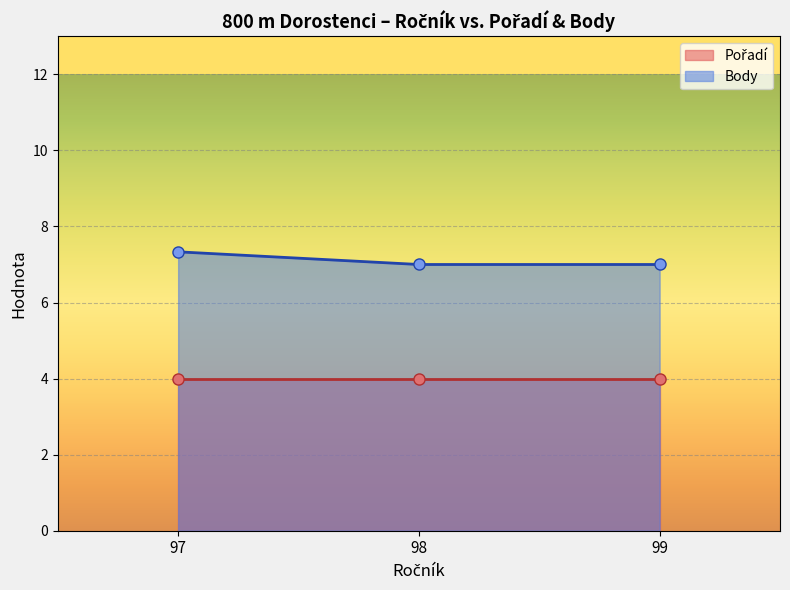

What is the approximate value of Body at 99?

7.0